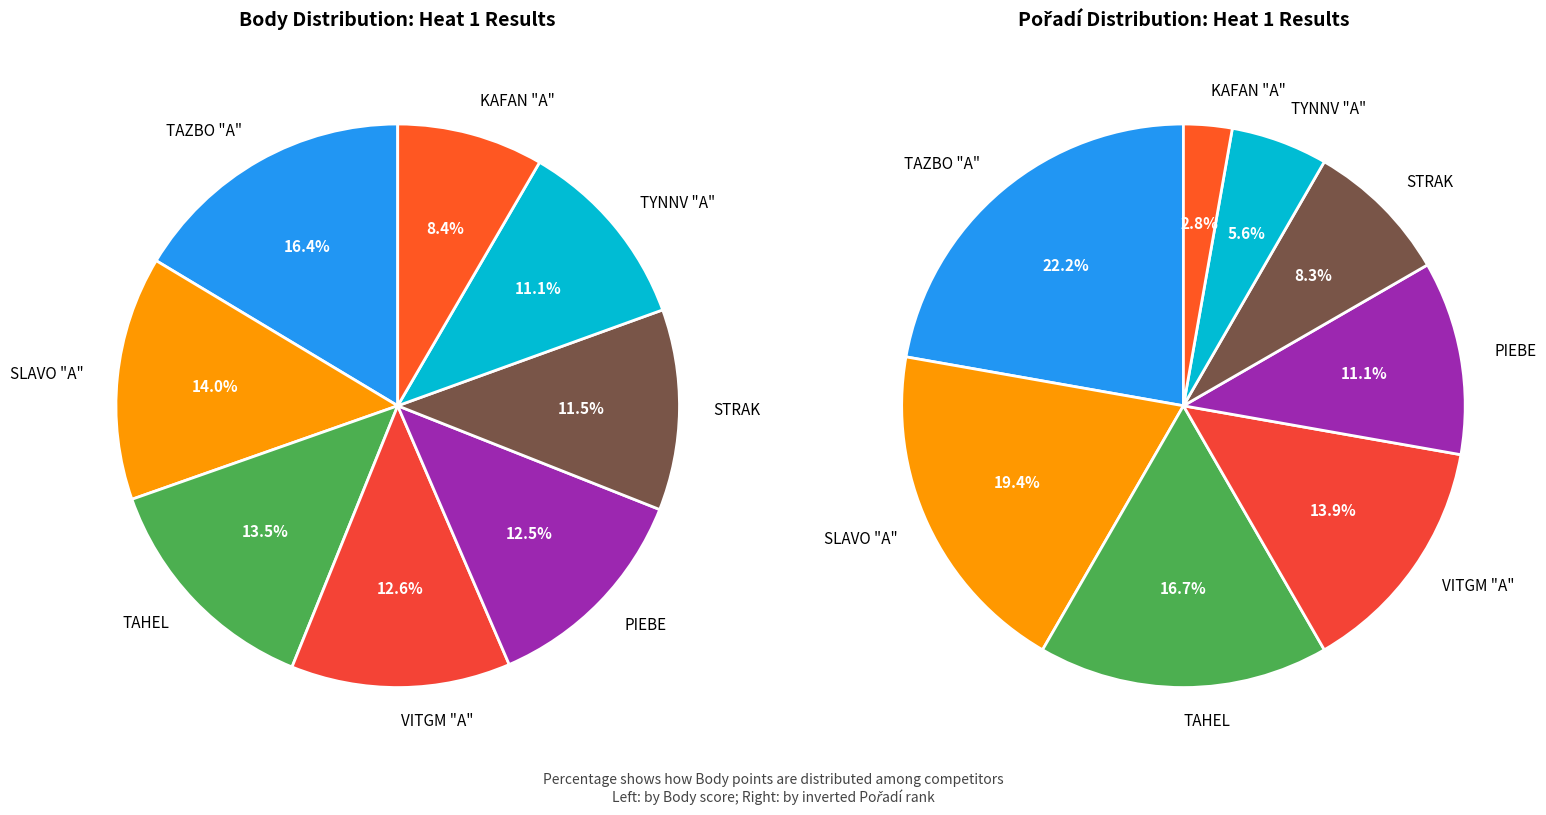

What is the change in value from SLAVO "A" to TAHEL?

-21